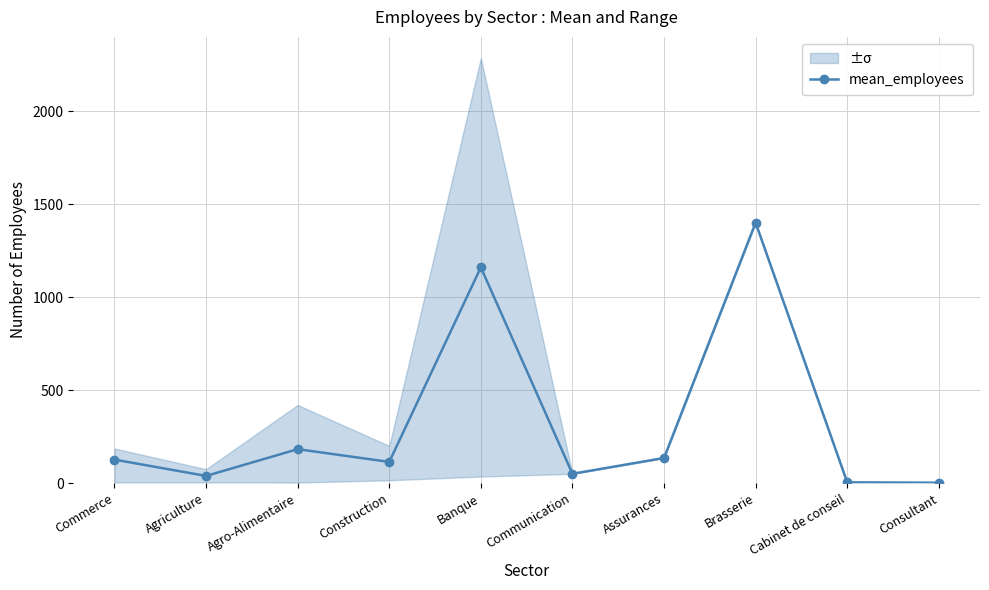

What is the difference between the maximum and minimum values?

1398.0